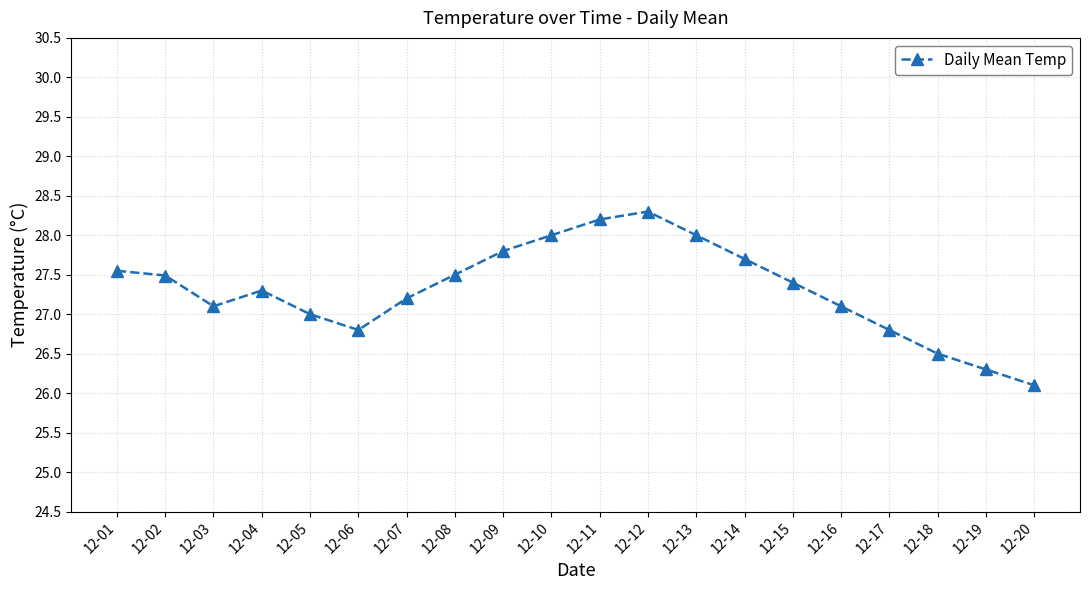

Is it true that the value at 12-19 is 38.2?

False